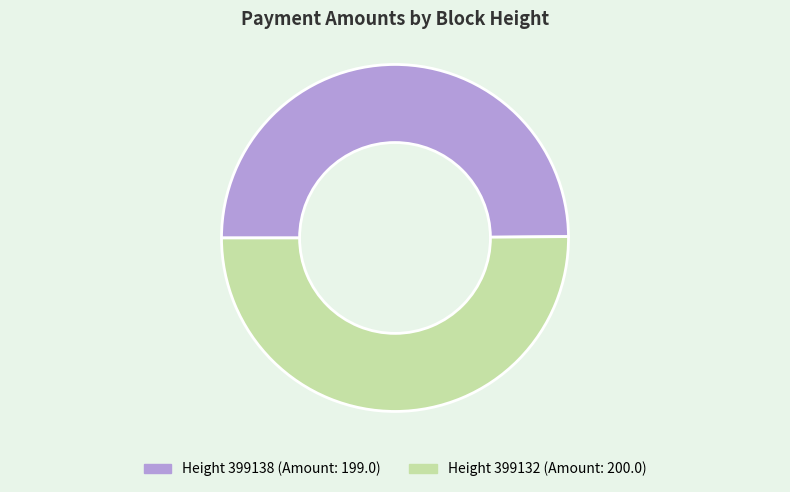

Is it true that 399132 is 60% of the pie?

False